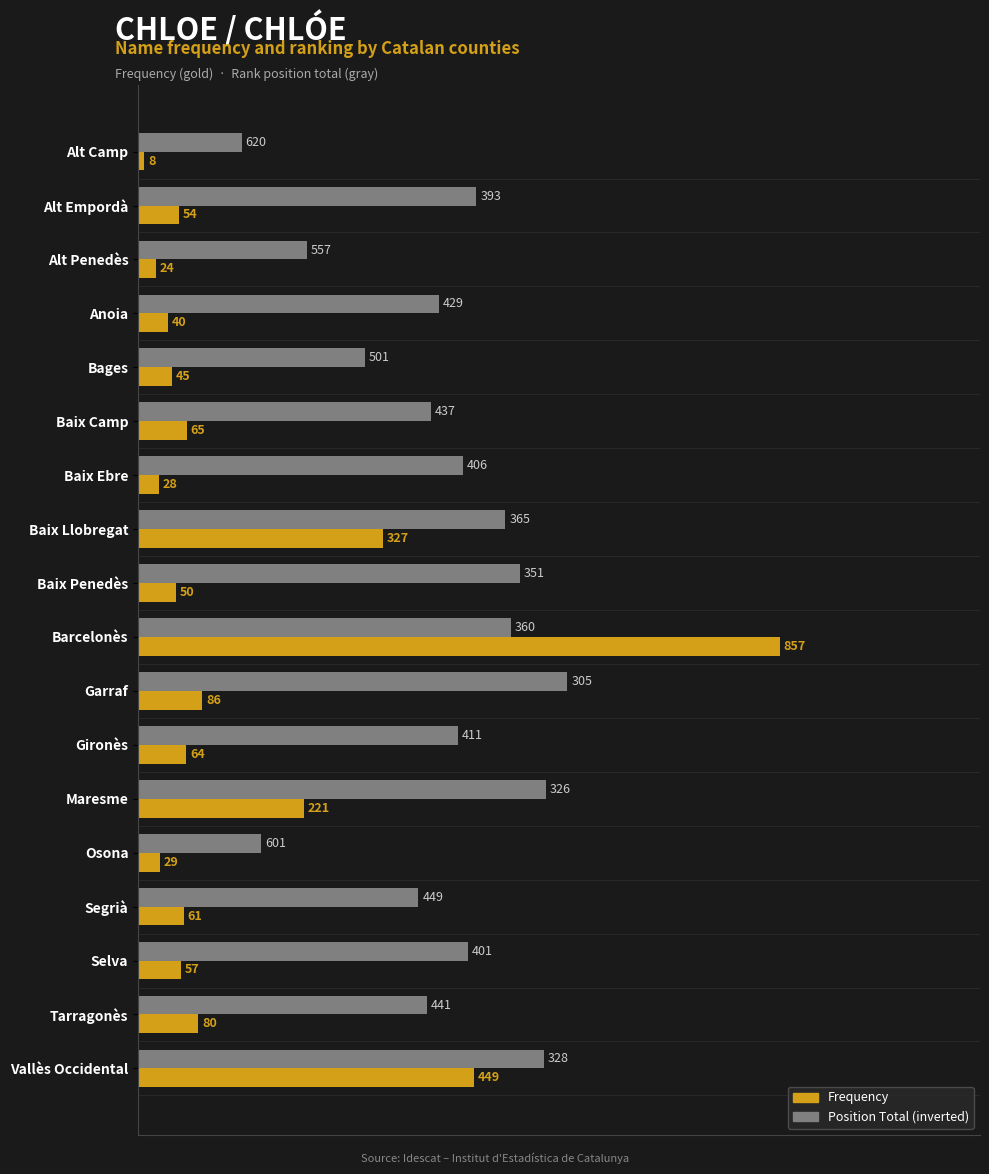

Reading left to right, extract all data points from this chart.

Frequency (scaled): 7.5	50.4	22.4	37.3	42.0	60.7	26.1	305.3	46.7	800.0	80.3	59.7	206.3	27.1	56.9	53.2	74.7	419.1
Position Total (inverted): 129.0	421.9	210.3	375.5	282.6	365.2	405.2	458.1	476.1	464.5	535.5	398.7	508.4	153.5	349.7	411.6	360.0	505.8